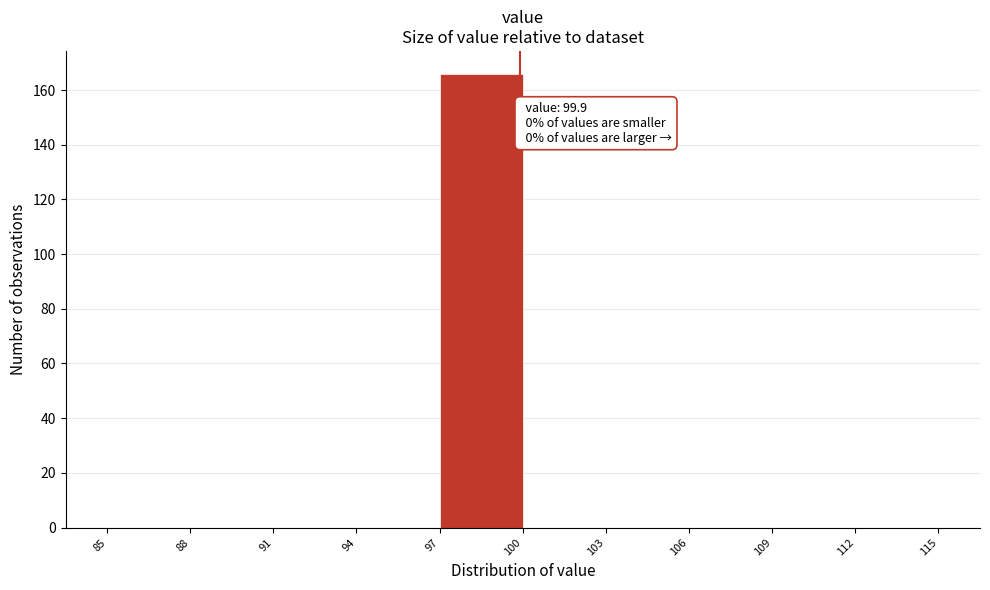

Which range on the x-axis has the tallest bar?

97 to 100